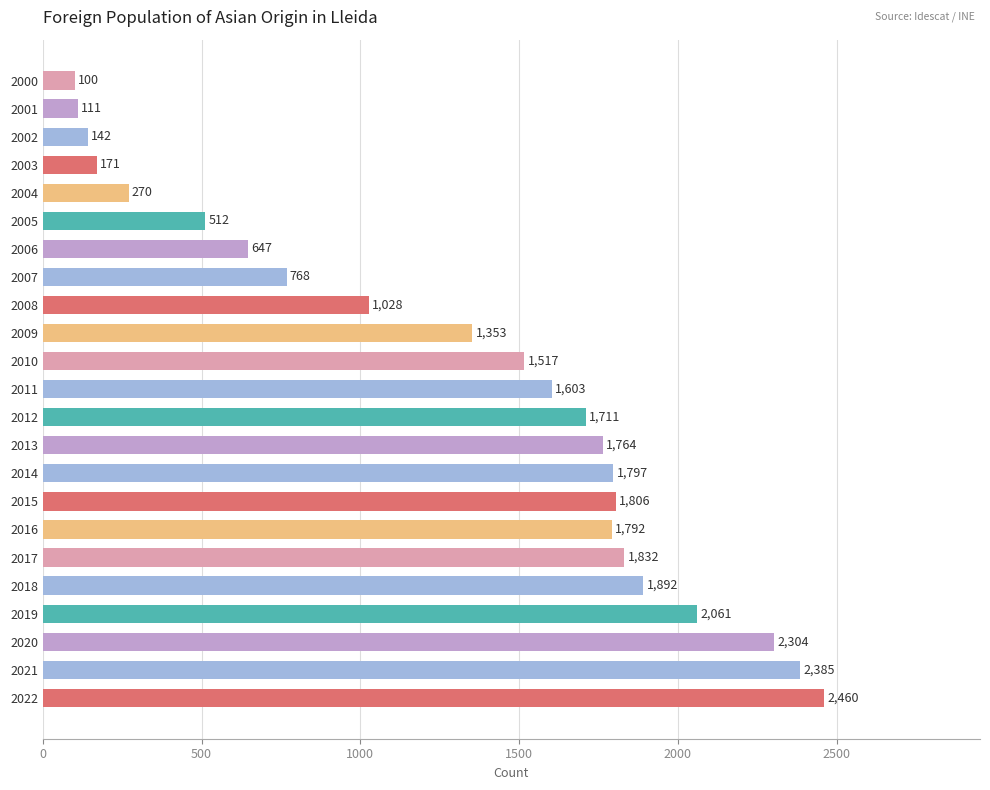

What is the average value?

1305